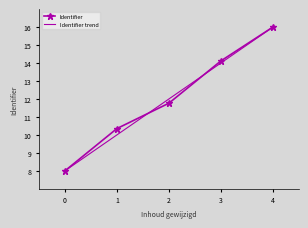

Reading left to right, list all the values displayed in this chart.

Identifier: 8.0	10.4	11.8	14.1	16.0
Identifier trend: 8.0	10.0	12.0	14.0	16.0